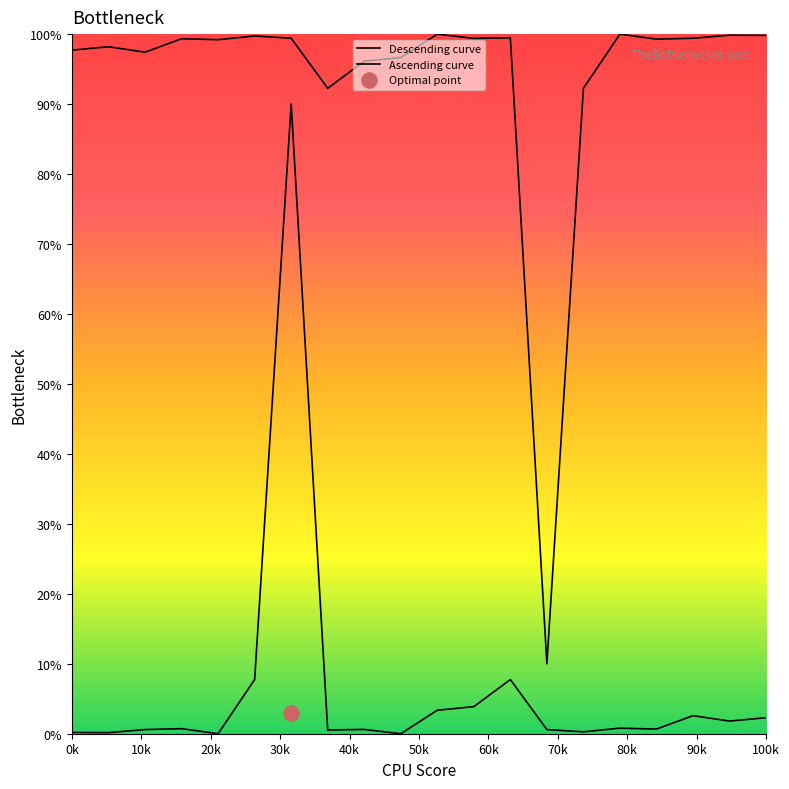

Approximately how many times larger is the value at 16 compared to 13?

0.1